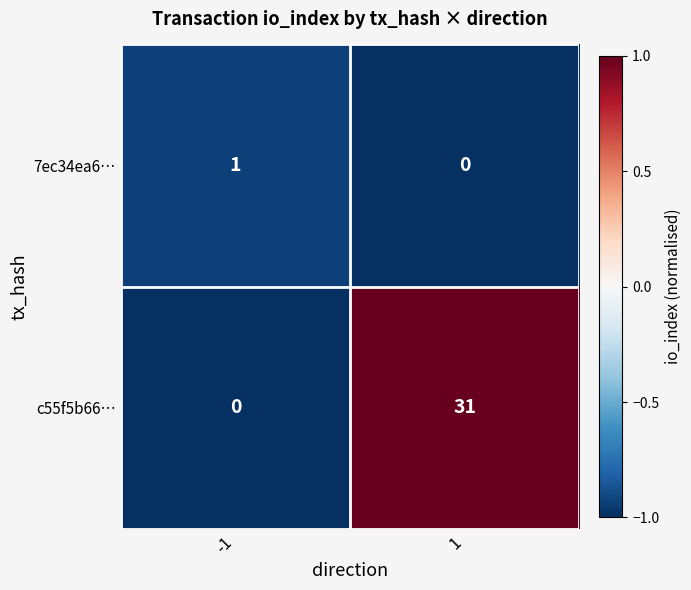

Which series changed the most between -1 and 1?

c55f5b66…